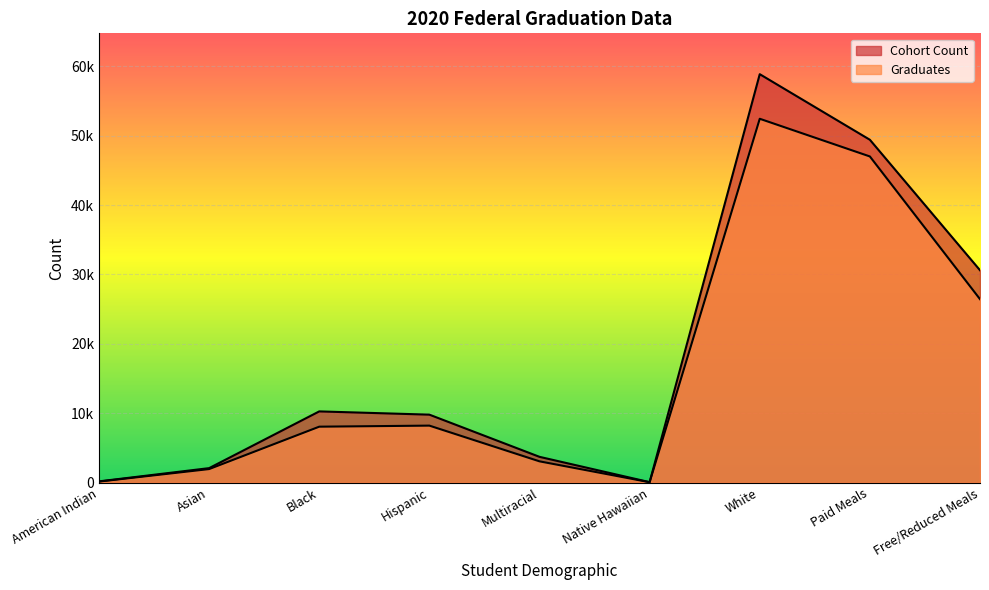

What is the label of the 5th point from the right?

Multiracial